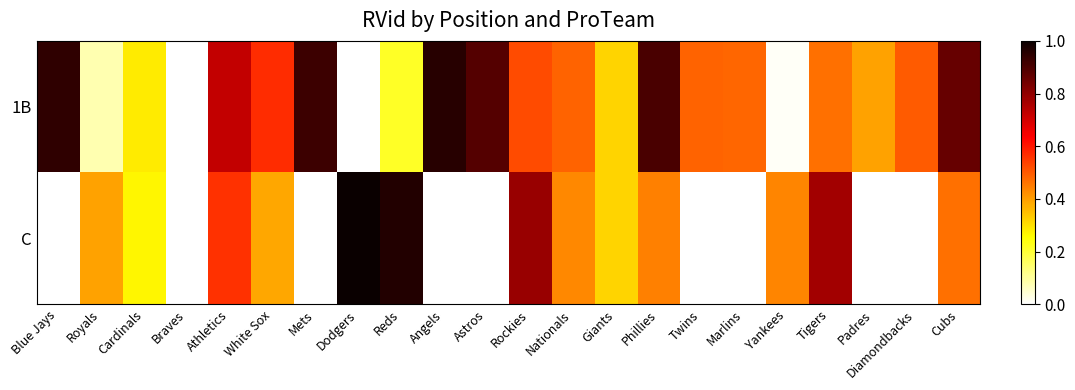

Reading left to right, transcribe all the data shown in this chart.

1B: Blue Jays=0.9	Royals=0.1	Cardinals=0.3	Braves=0.0	Athletics=0.7	White Sox=0.6	Mets=0.9	Dodgers=0.0	Reds=0.2	Angels=1.0	Astros=0.9	Rockies=0.5	Nationals=0.5	Giants=0.3	Phillies=0.9	Twins=0.5	Marlins=0.5	Yankees=0.0	Tigers=0.5	Padres=0.4	Diamondbacks=0.5	Cubs=0.9
C: Blue Jays=0.0	Royals=0.4	Cardinals=0.3	Braves=0.0	Athletics=0.6	White Sox=0.4	Mets=0.0	Dodgers=1.0	Reds=1.0	Angels=0.0	Astros=0.0	Rockies=0.8	Nationals=0.4	Giants=0.3	Phillies=0.4	Twins=0.0	Marlins=0.0	Yankees=0.4	Tigers=0.8	Padres=0.0	Diamondbacks=0.0	Cubs=0.5